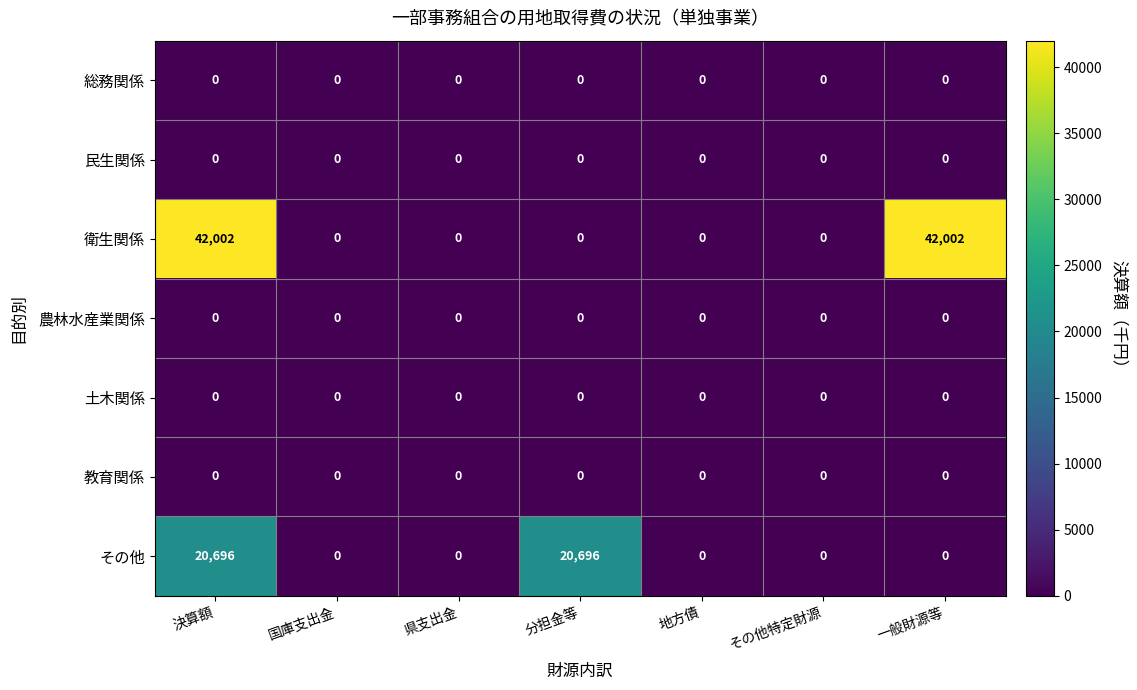

Which series changed the most between 決算額 and 国庫支出金?

衛生関係